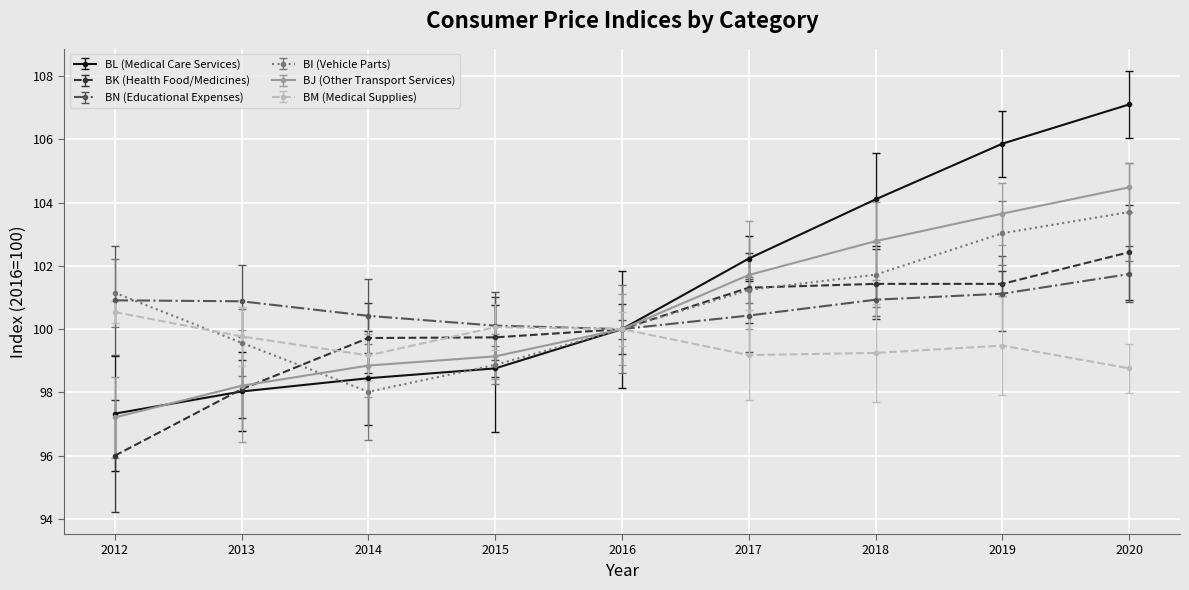

Is the value of BM (Medical Supplies) at 2012 greater than the value of BN (Educational Expenses) at 2012?

No